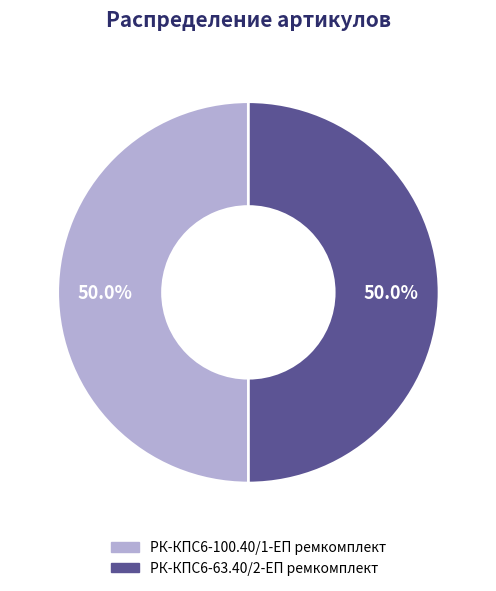

Count the number of slices in the pie.

2